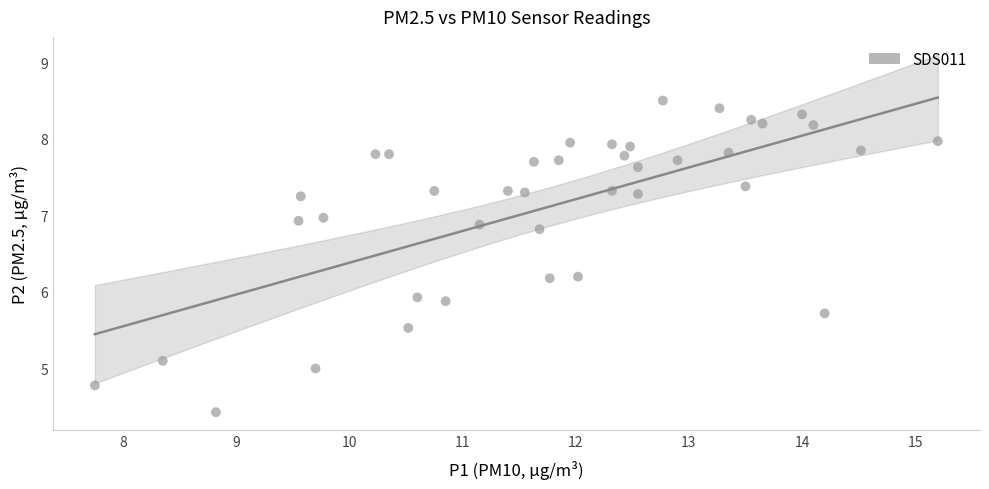

What is the range of X values (max minus min)?

7.4